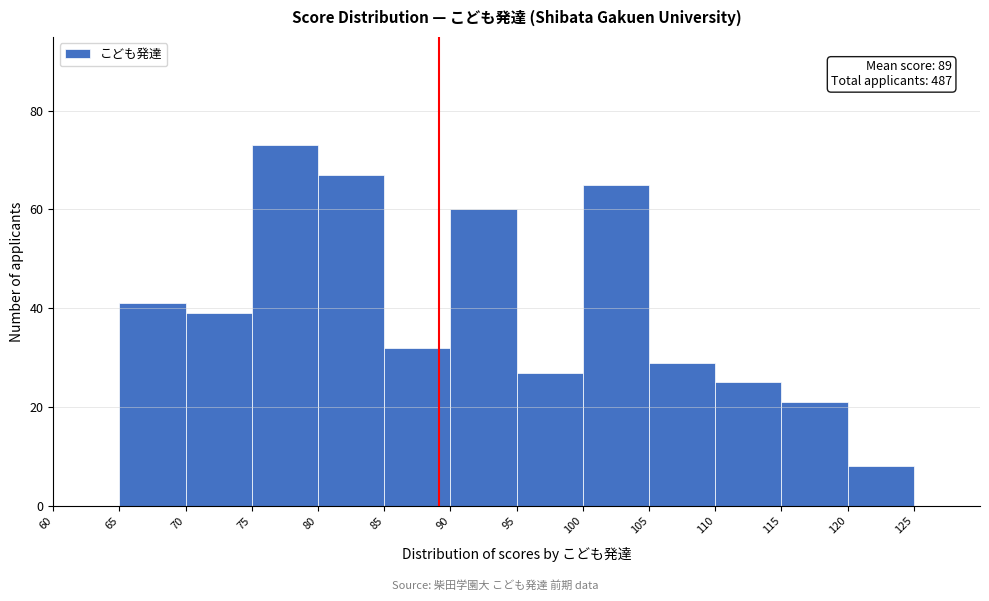

Over which range of the x-axis is the bar tallest?

75 to 80